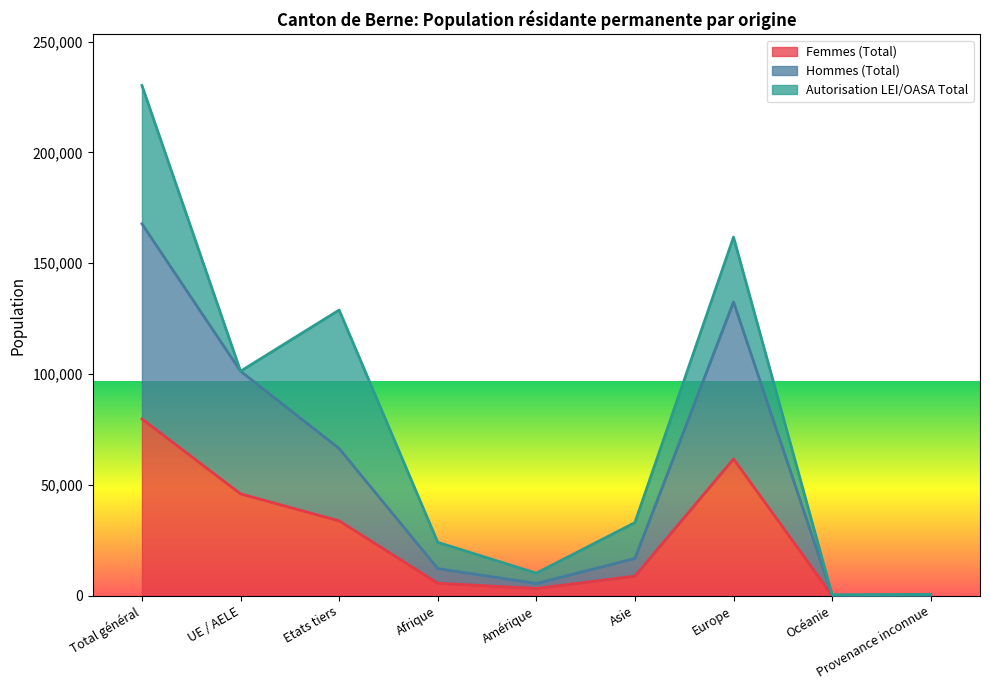

What position from the left is Océanie?

8